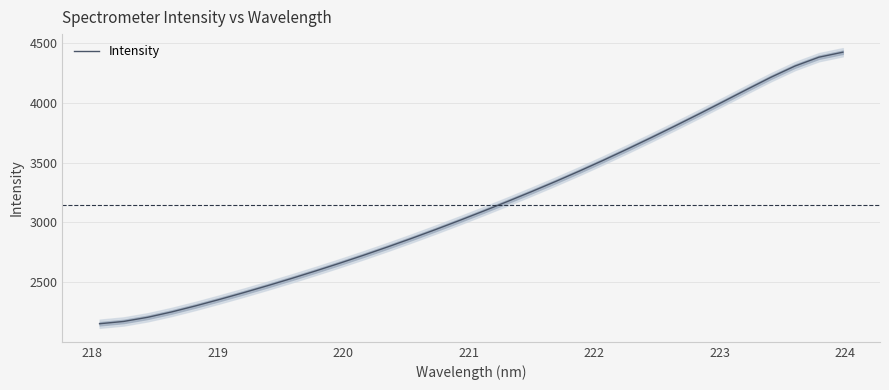

What is the lowest value of the Intensity series?

2153.8